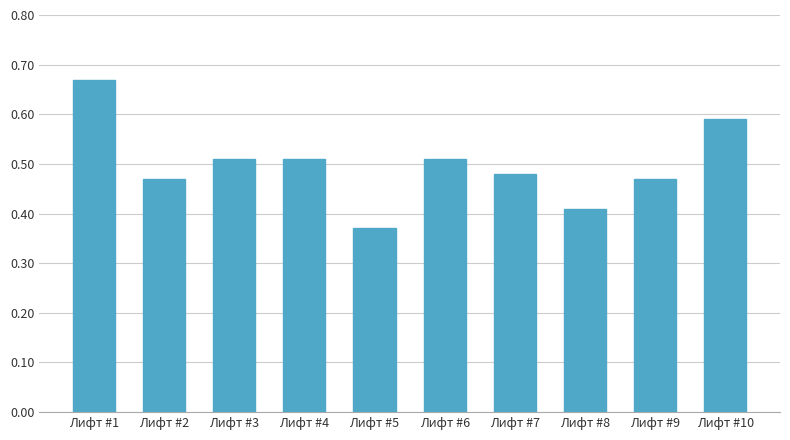

Count the values in the range 0 to 1.

10